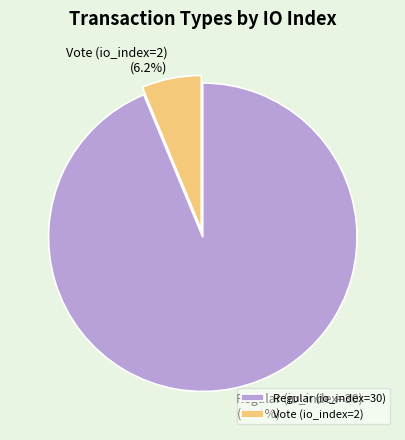

To the nearest percent, what is the combined percentage of Regular (io_index=30) and Vote (io_index=2)?

100%